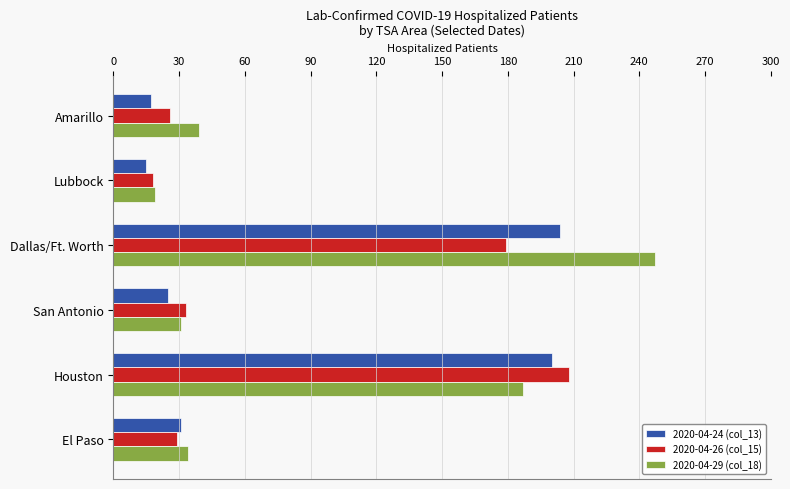

What is the greatest value displayed?

247